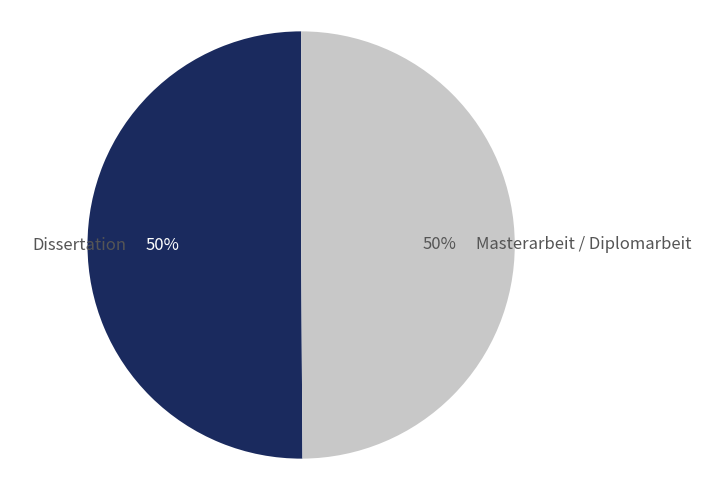

What percentage is the Masterarbeit / Diplomarbeit slice, to the nearest percent?

50%